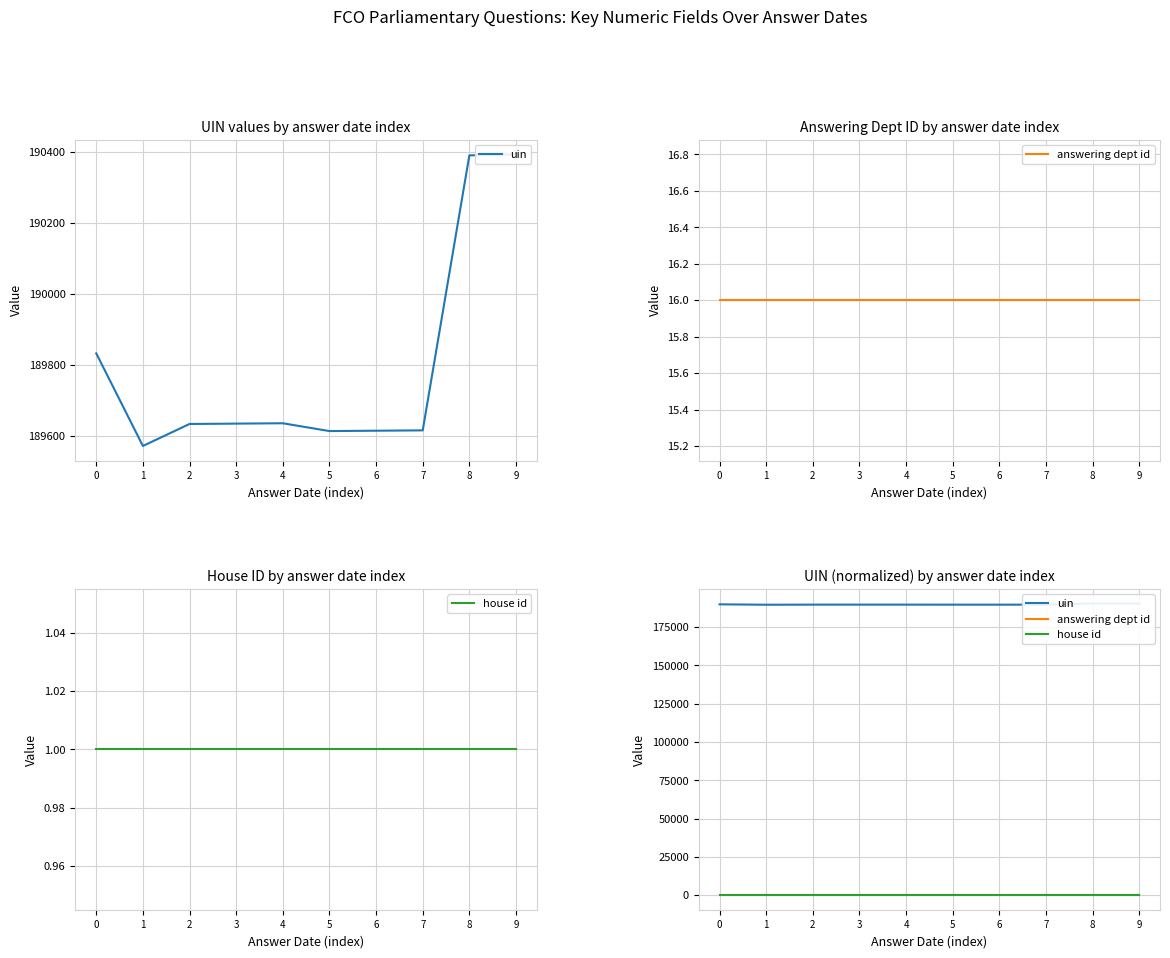

Which series has the widest spread of values?

uin